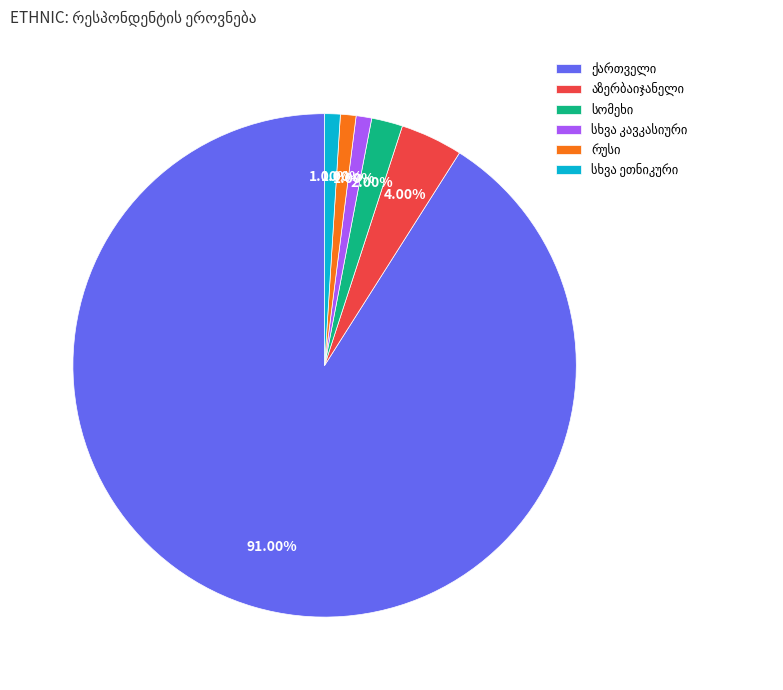

Is there any slice that represents more than half of the pie?

Yes